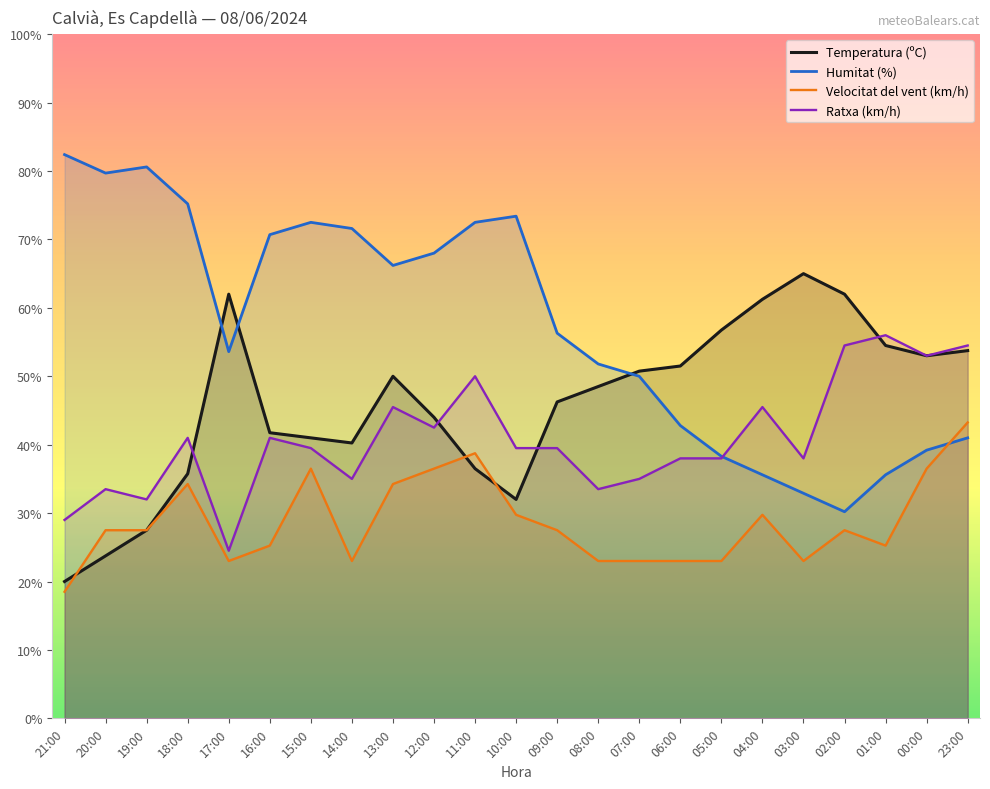

How many values in the Velocitat del vent (km/h) series exceed 27?

13